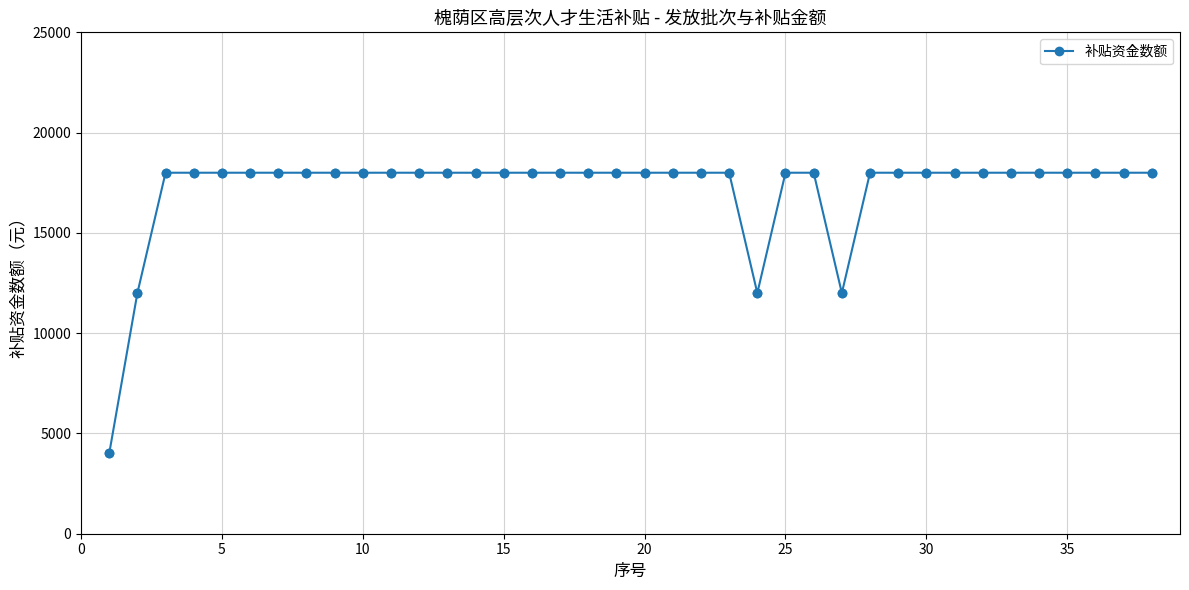

What is the value of the 16th point from the left?

18000